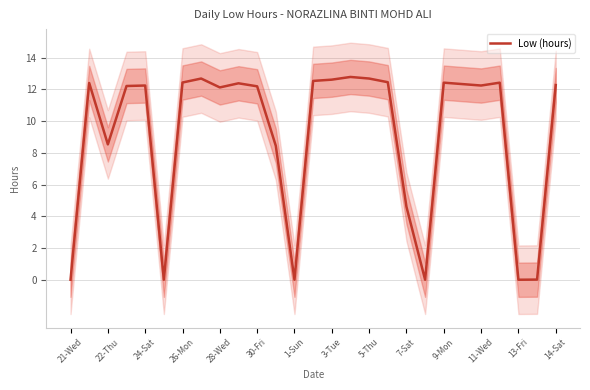

Is it true that Low (hours) equals 20.0 at 28-Wed?

False